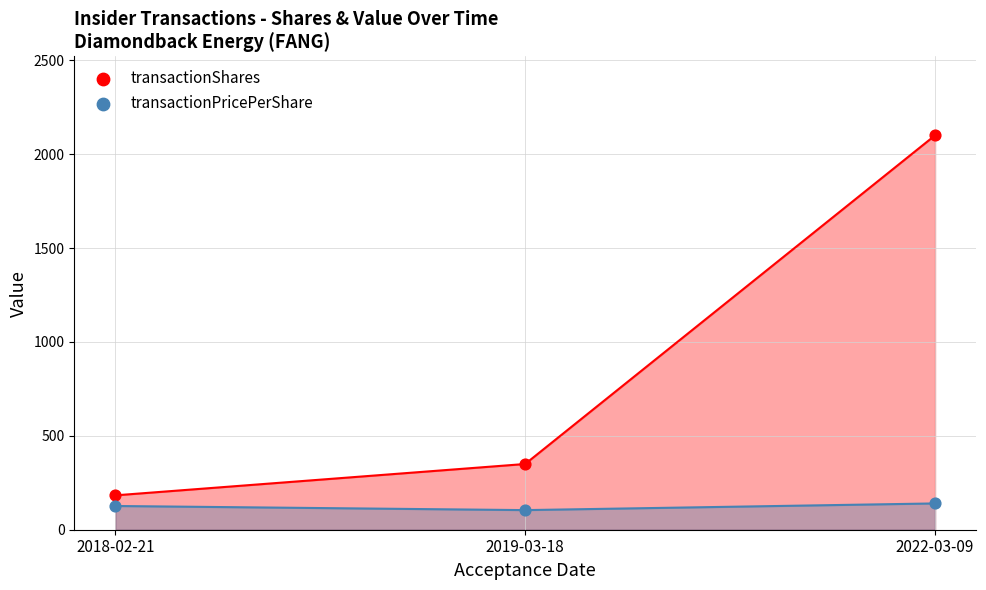

At which category is the sum across all series the highest?

2022-03-09